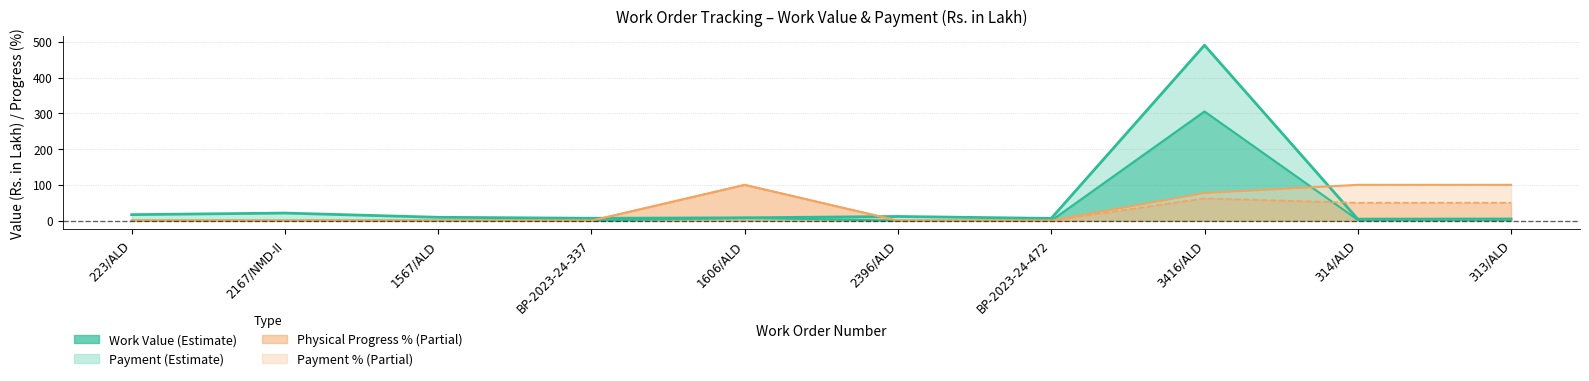

What is the maximum value for Physical Progress %?

100.0